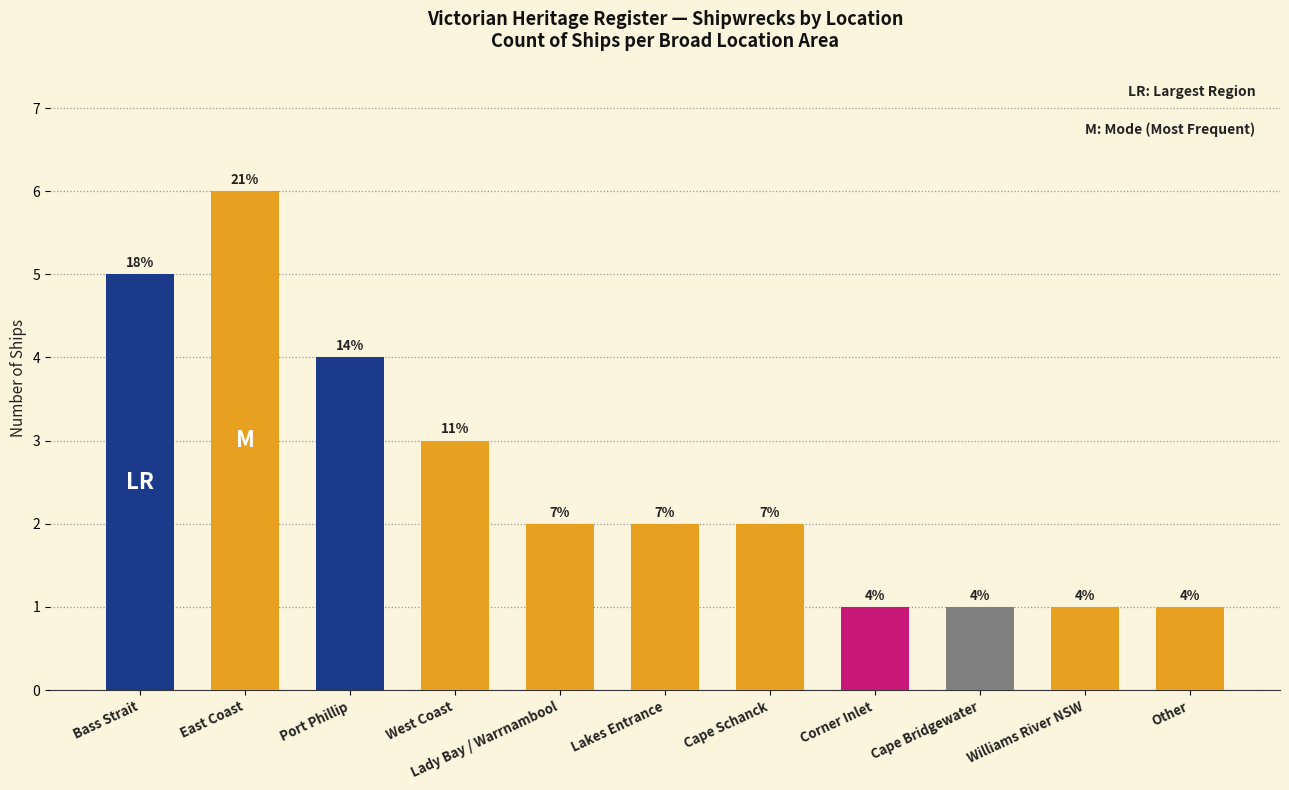

Does the chart contain any negative values?

No